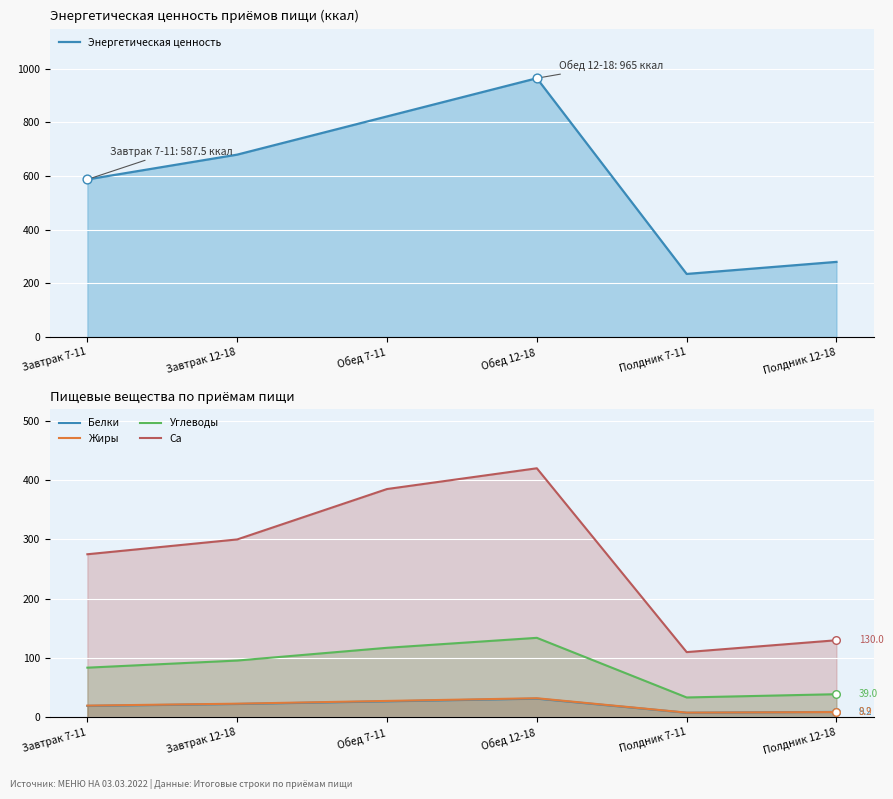

At how many categories does at least one series exceed 322?

4